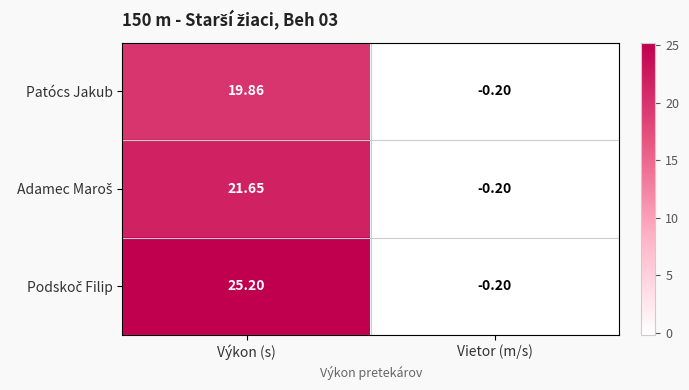

Which category has the lowest value in the Patócs Jakub series?

Vietor (m/s)